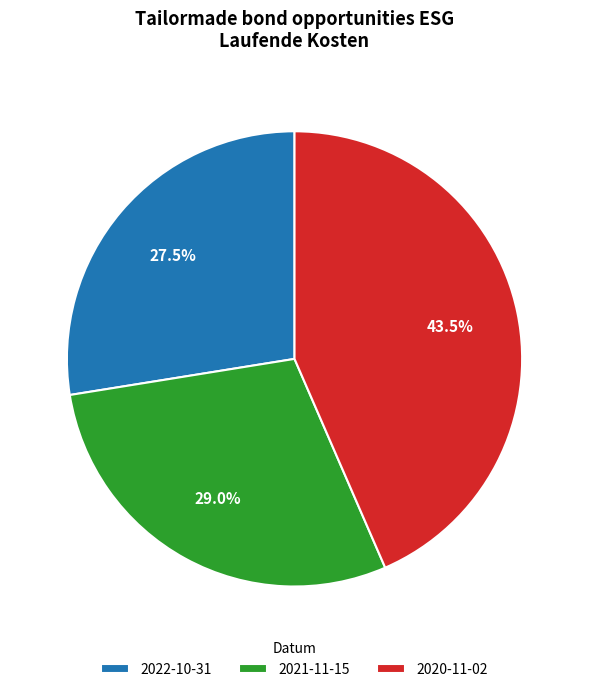

What is the total percentage of 2021-11-15 and 2022-10-31?

56.5%